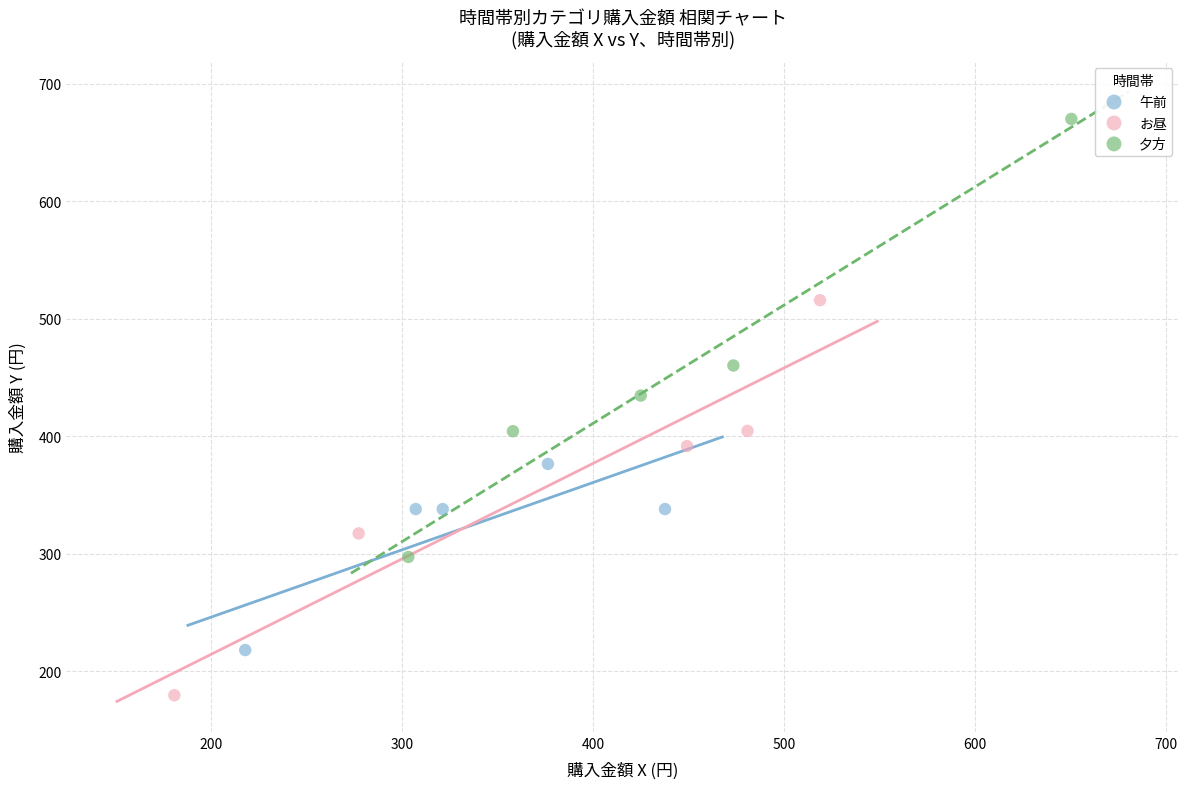

What are all the series names shown in the legend?

午前, お昼, 夕方